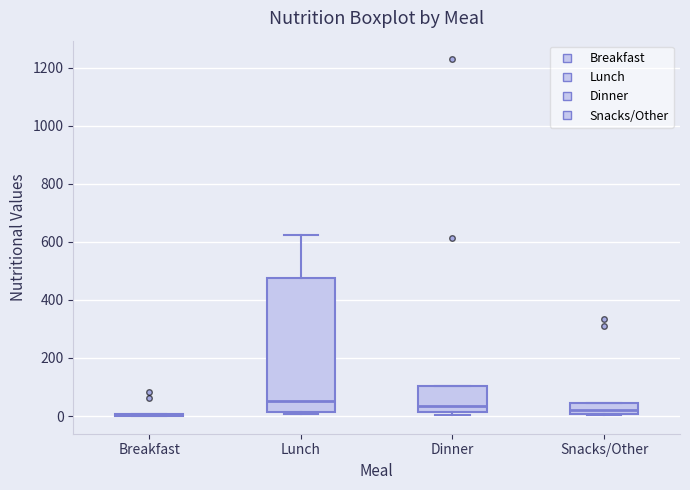

Which box is the tallest, from its lower edge to its upper edge?

Lunch